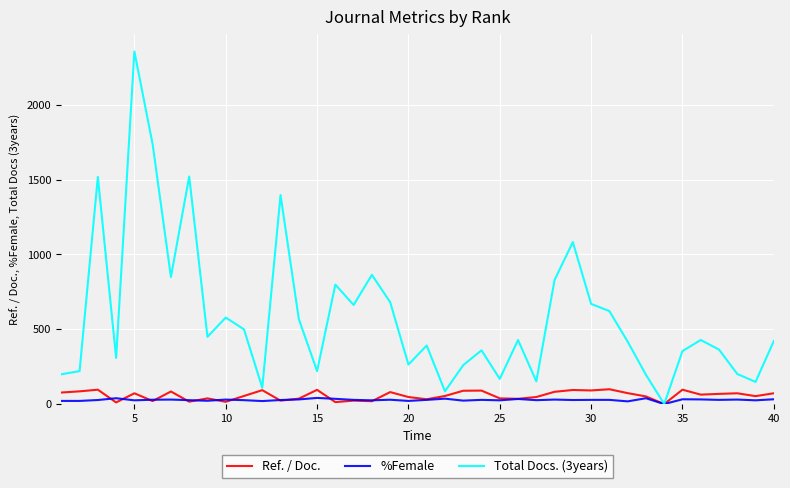

Which series has the largest range (max minus min)?

Total Docs. (3years)